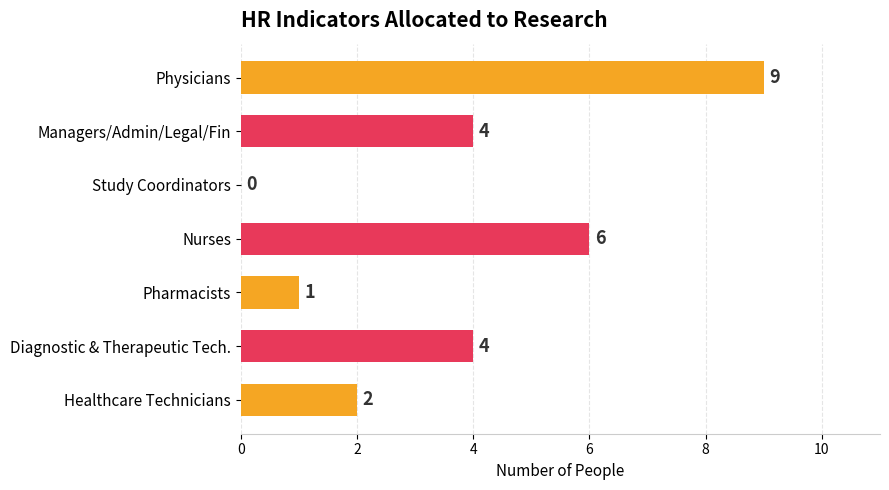

What is the change in value from Study Coordinators to Pharmacists?

+1